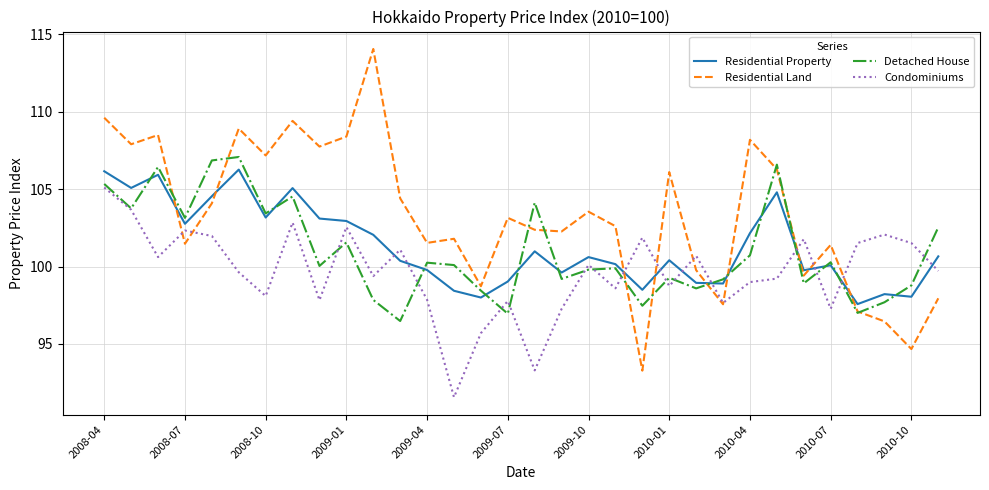

Which series has the widest spread of values?

Residential Land